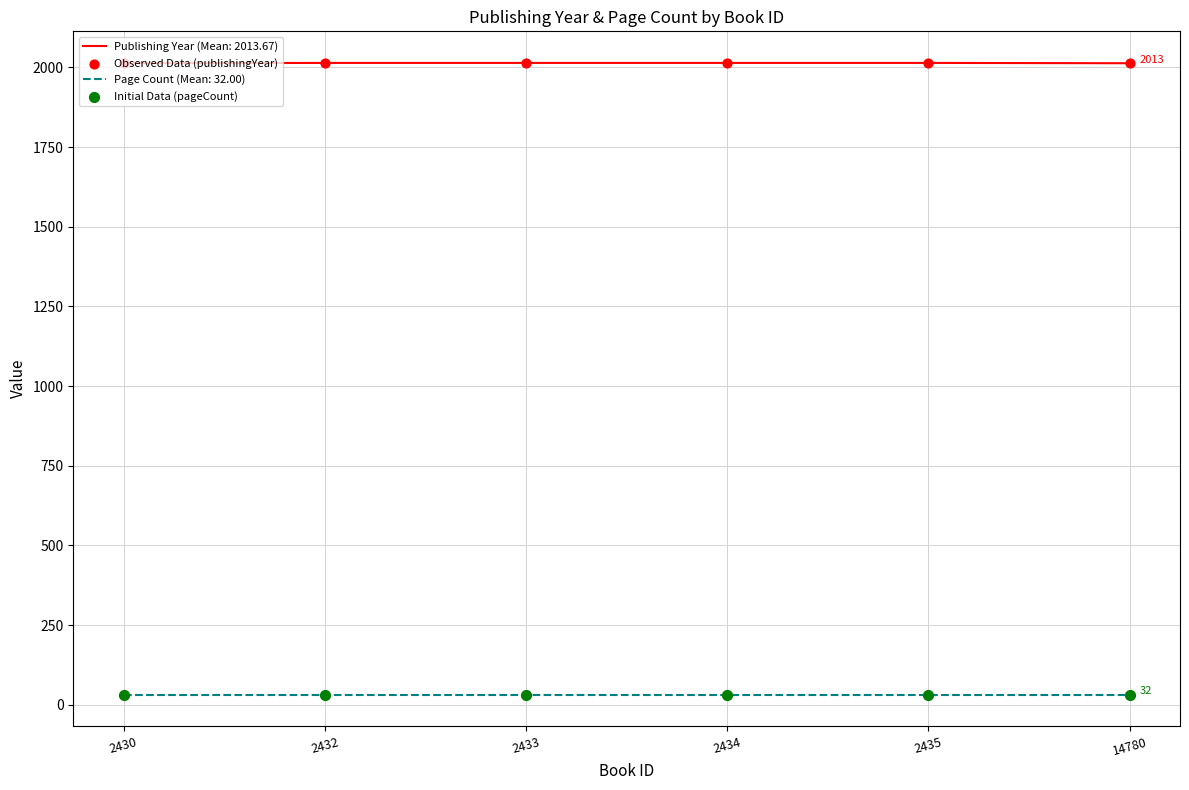

Is it true that Publishing Year (Mean: 2013.67) equals 2013 at 2430?

True